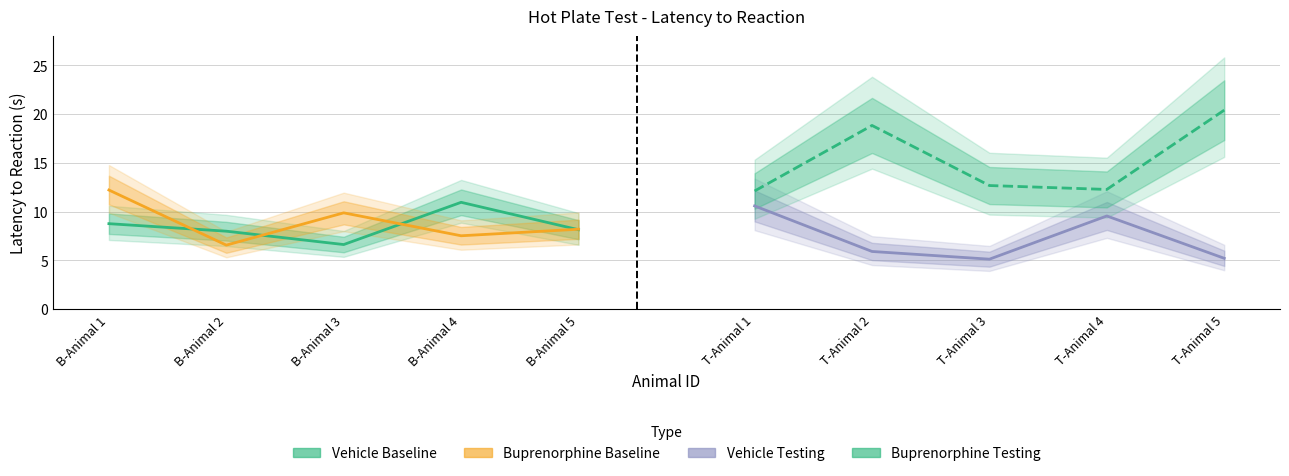

Is the value of Buprenorphine Testing at B-Animal 1 greater than the value of Buprenorphine Baseline at B-Animal 1?

No